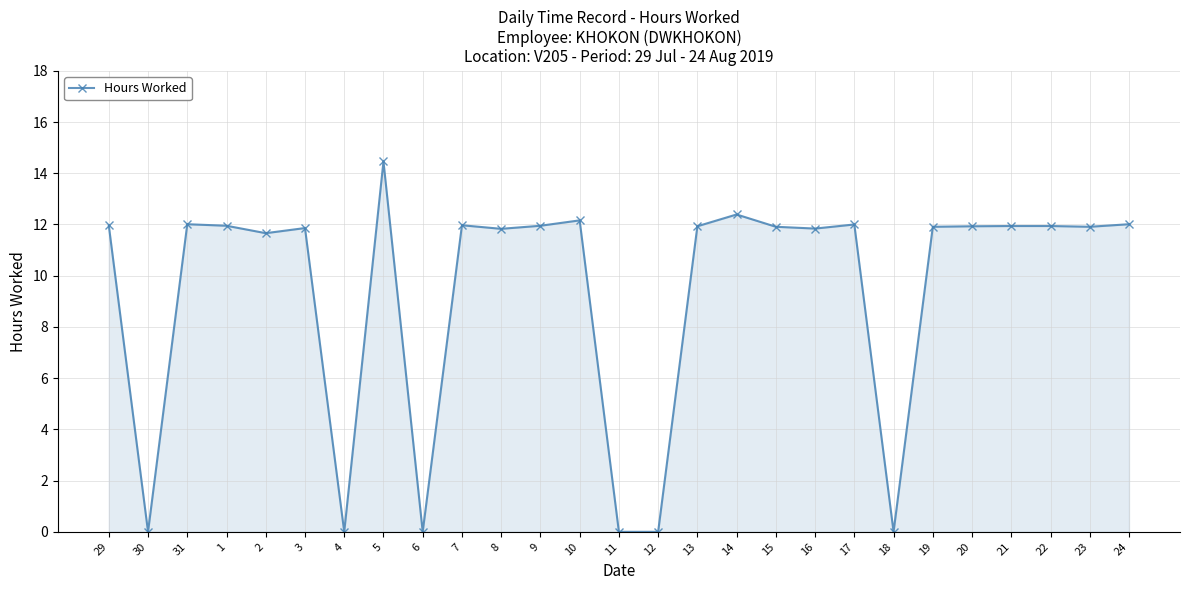

What is the label of the 17th point from the right?

8